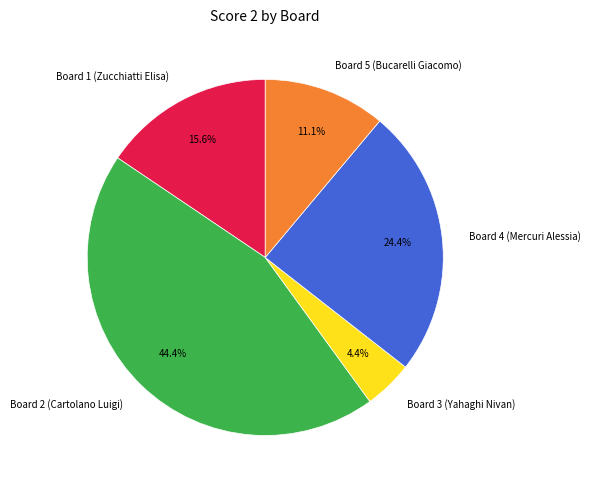

True or false: Board 5 (Bucarelli Giacomo) accounts for 11% of the total.

True